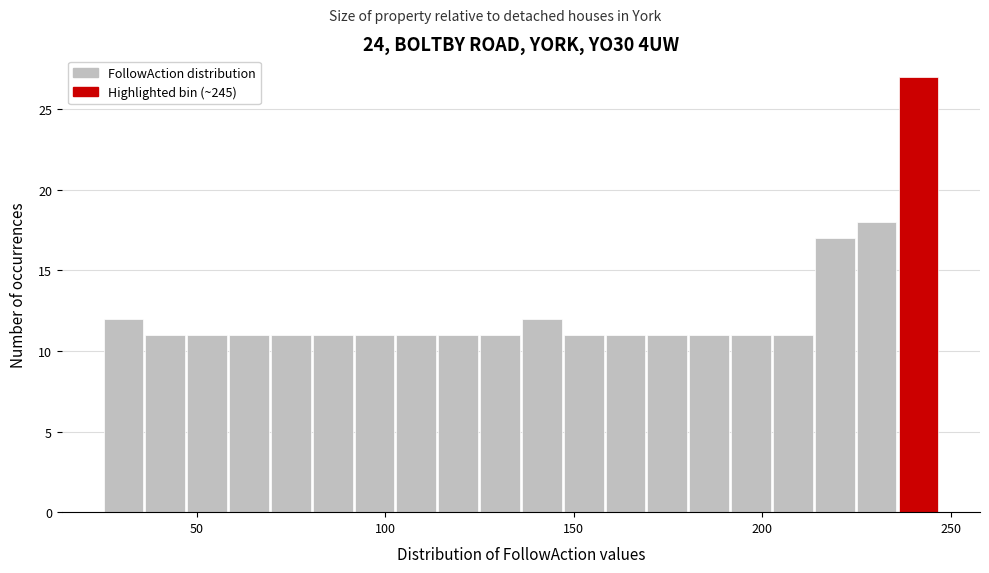

Read against the x-axis, roughly where is the centre of the tallest bar?

240